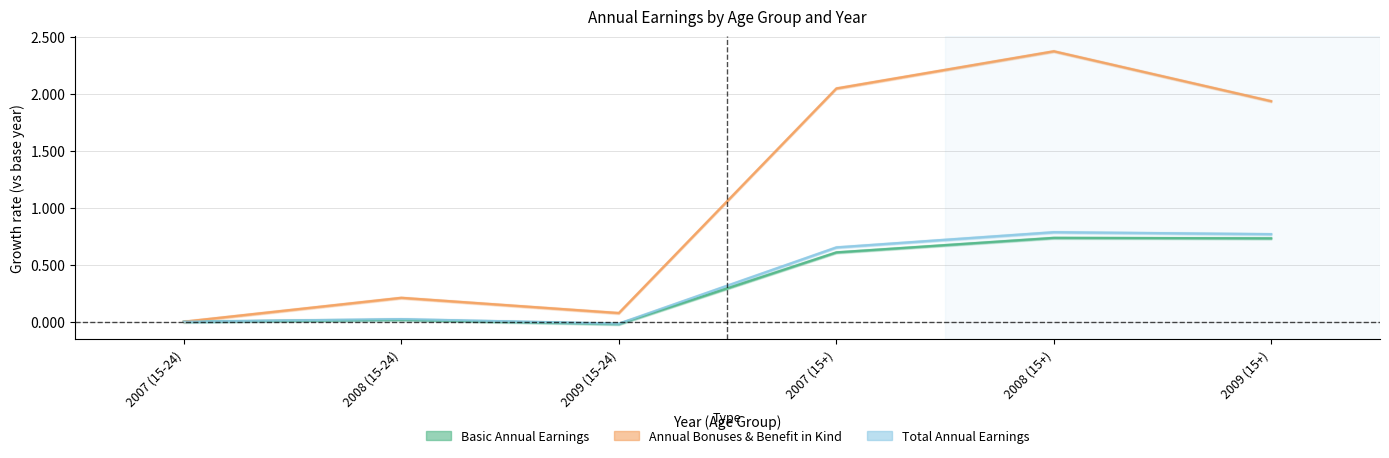

The value of Basic Annual Earnings - Both sexes at 2008 (15+) is 0.7. True or false?

True